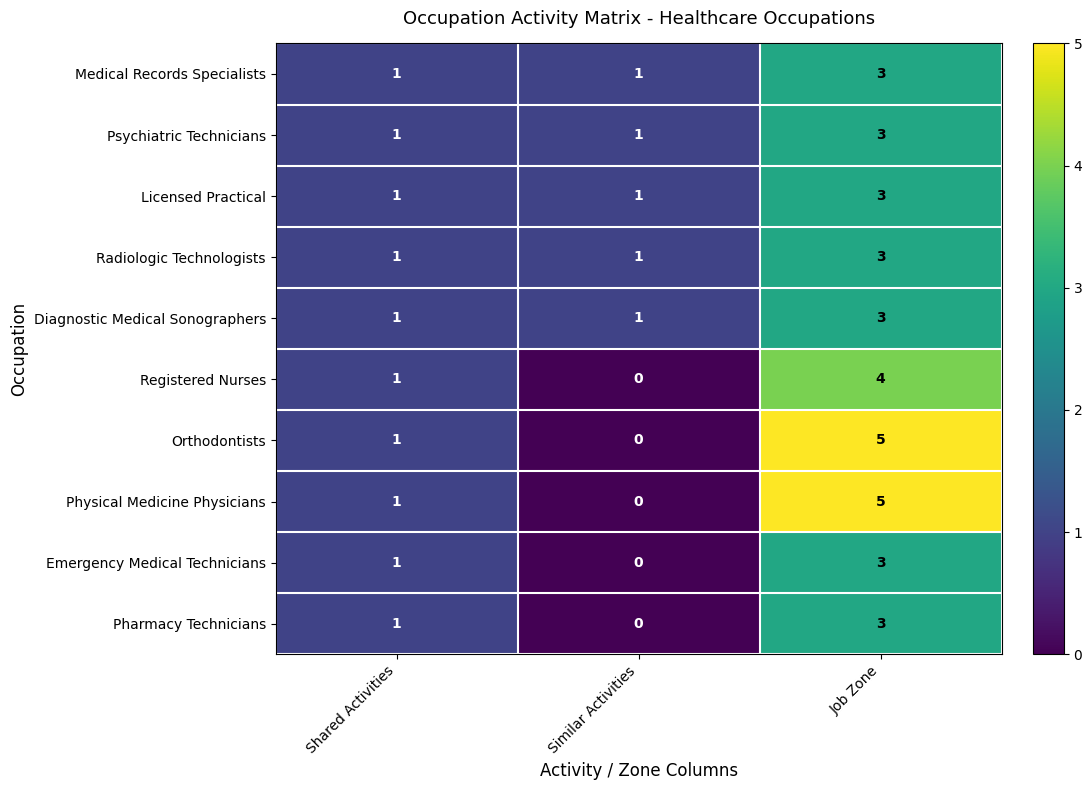

Reading left to right, extract all data points from this chart.

Medical Records Specialists: 1	1	3
Psychiatric Technicians: 1	1	3
Licensed Practical: 1	1	3
Radiologic Technologists: 1	1	3
Diagnostic Medical Sonographers: 1	1	3
Registered Nurses: 1	0	4
Orthodontists: 1	0	5
Physical Medicine Physicians: 1	0	5
Emergency Medical Technicians: 1	0	3
Pharmacy Technicians: 1	0	3